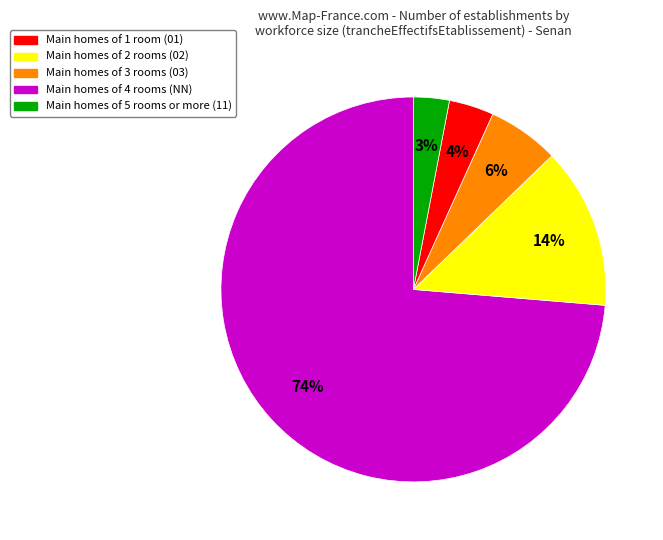

To the nearest percent, what is the average slice percentage?

20%